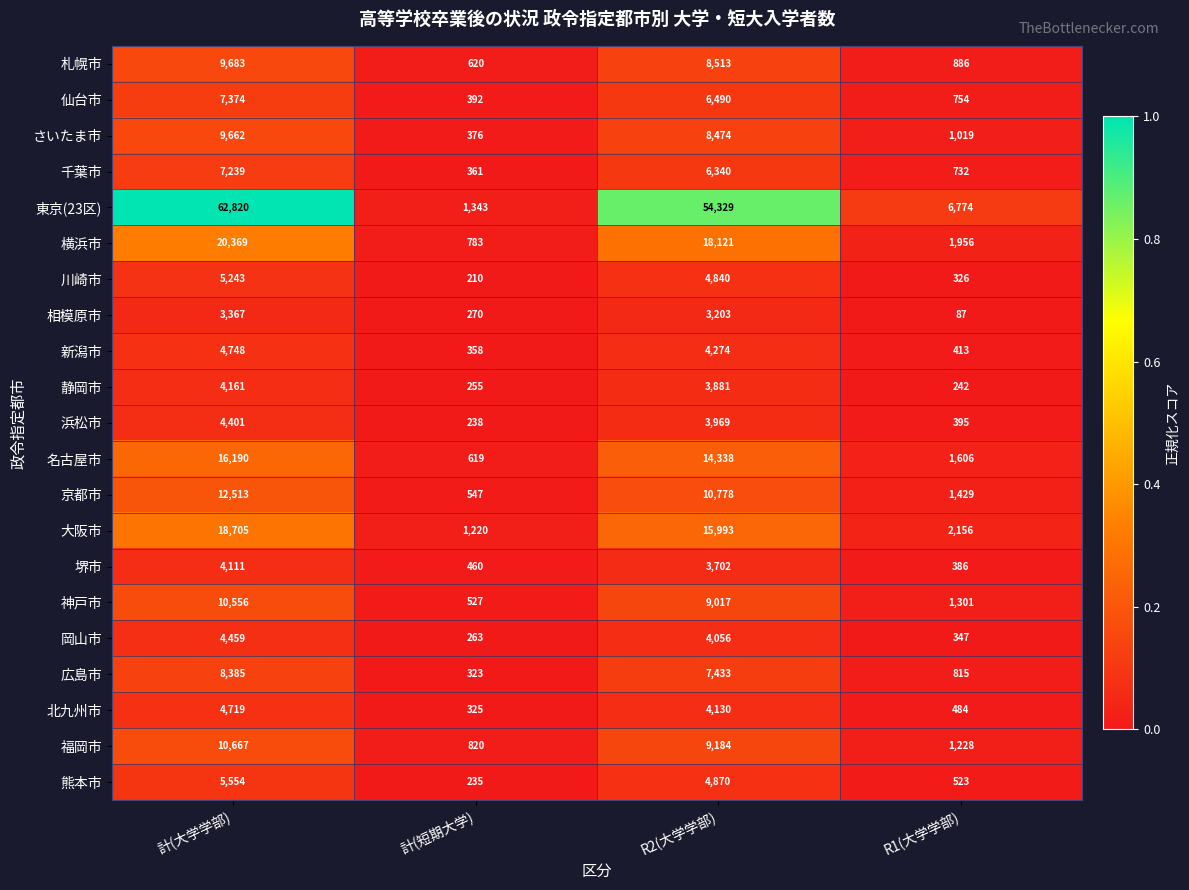

The value of 浜松市 at R1(大学学部) is 395. True or false?

True